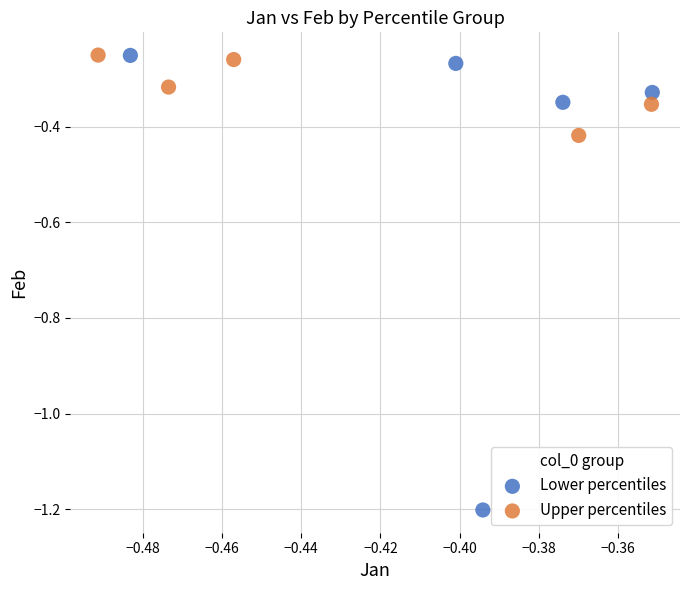

Which series has the widest spread of Y values?

Lower percentiles